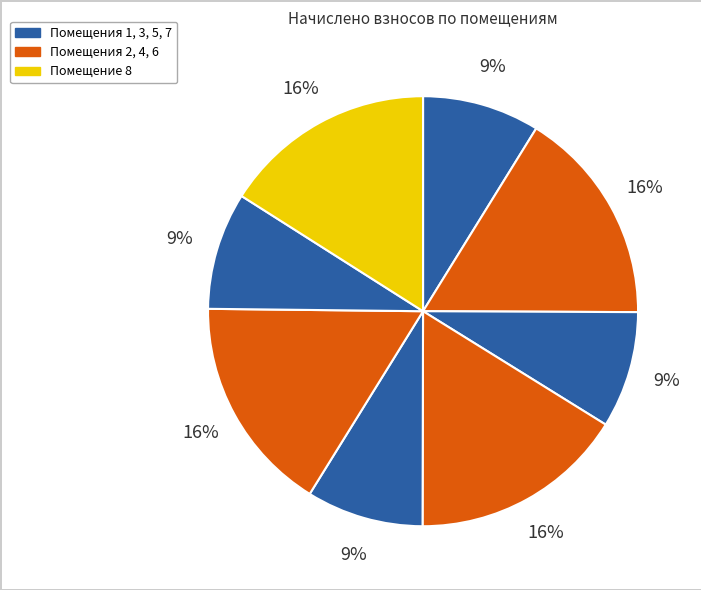

Which category has the biggest portion of the pie?

6